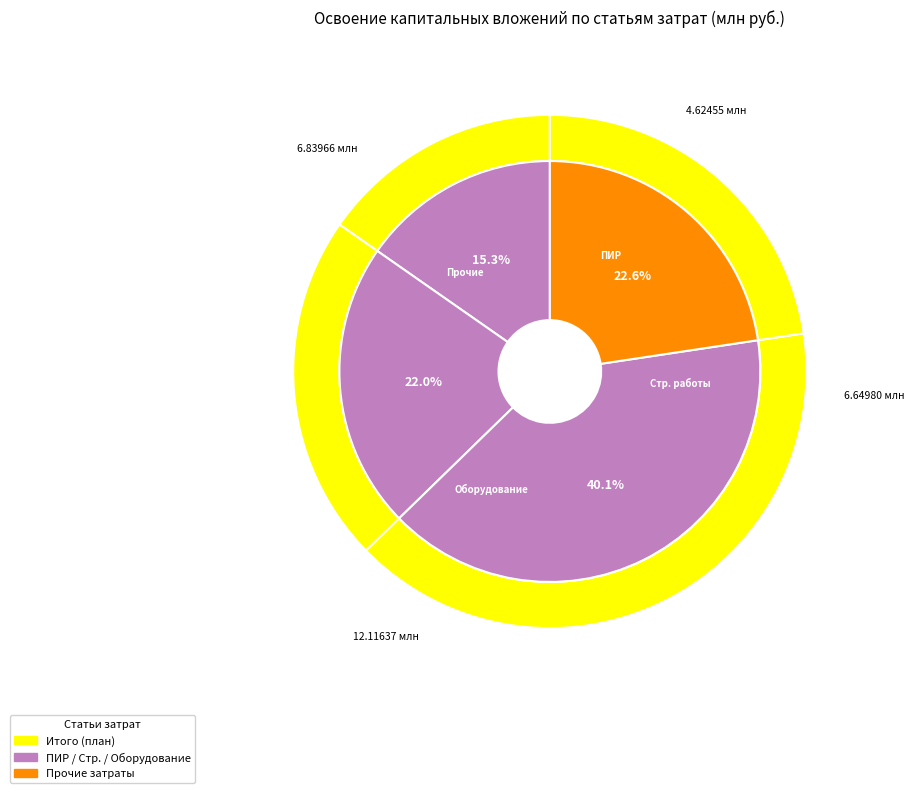

To the nearest percent, what portion does оборудование represent?

40%